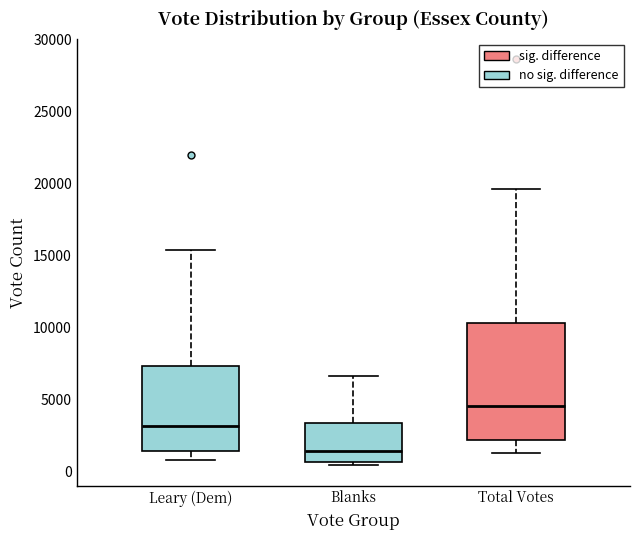

Which box is the tallest, from its lower edge to its upper edge?

Total Votes